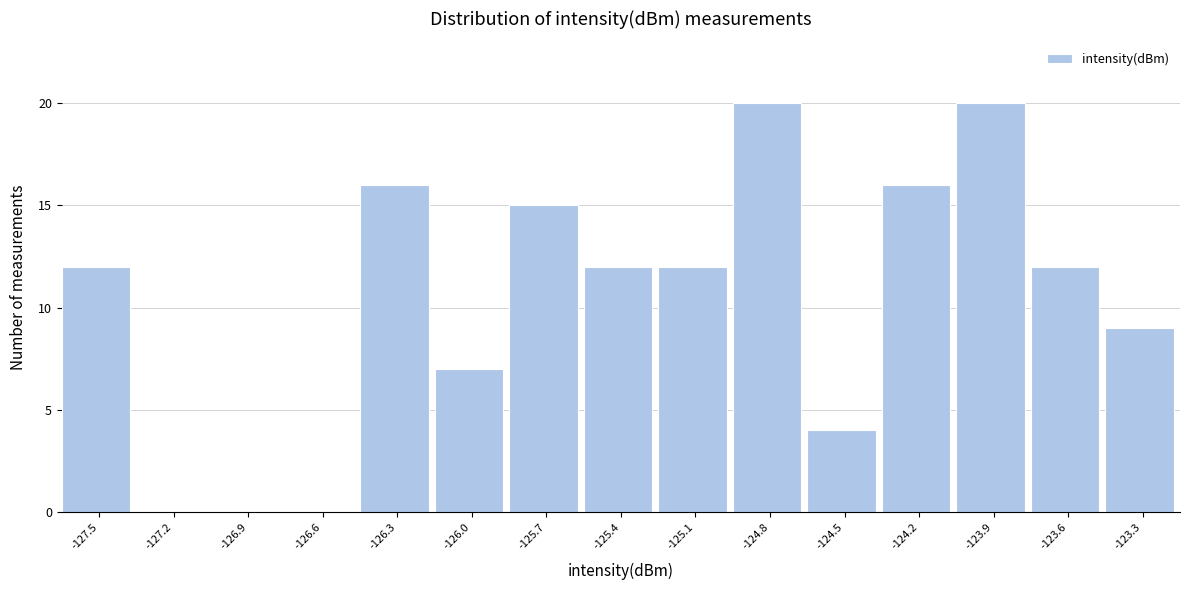

Reading left to right, transcribe all the data shown in this chart.

-127.5=12	-127.2=0	-126.9=0	-126.6=0	-126.3=16	-126.0=7	-125.7=15	-125.4=12	-125.1=12	-124.8=20	-124.5=4	-124.2=16	-123.9=20	-123.6=12	-123.3=9